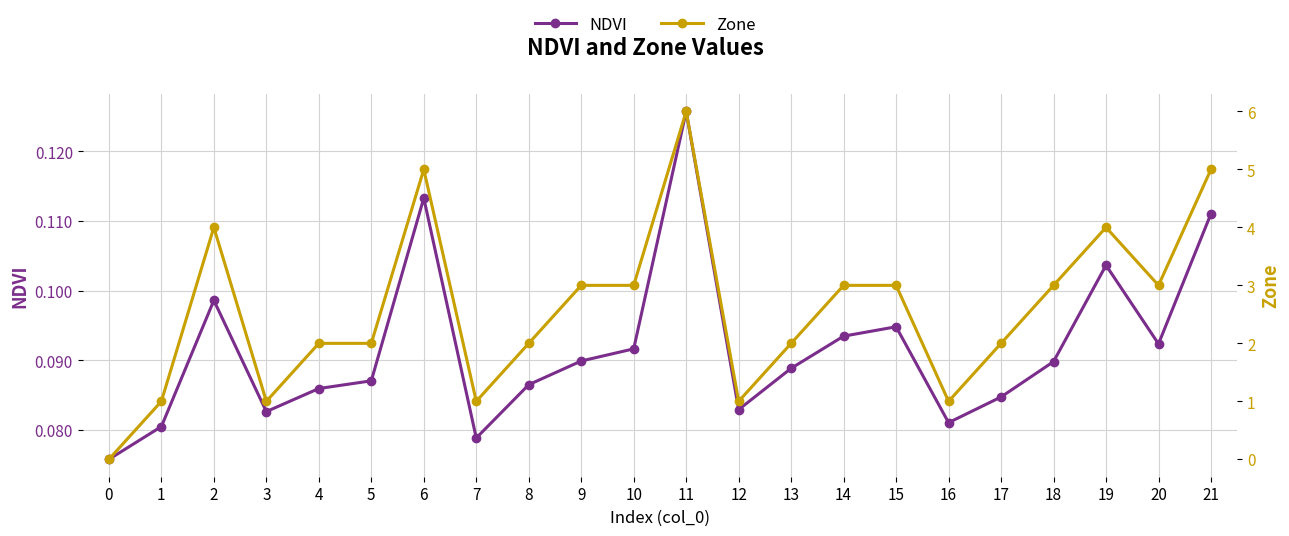

Between which two adjacent categories do Zone and NDVI first intersect?

0 and 1